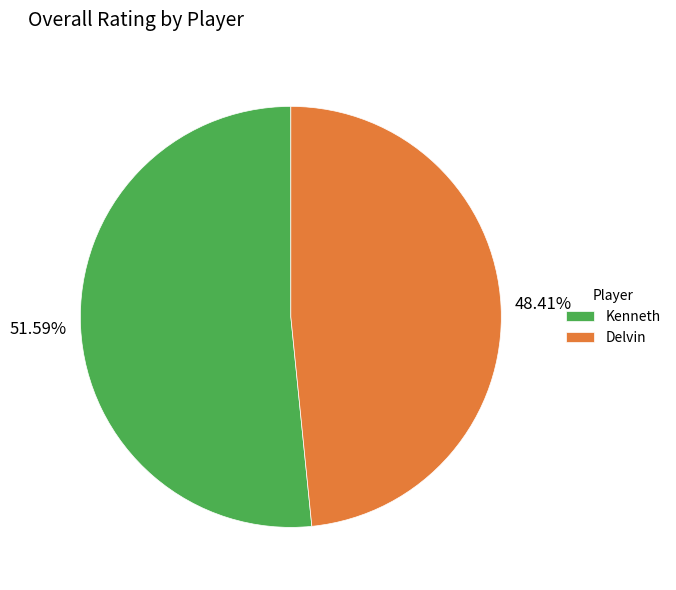

What is the largest slice in the pie chart?

Kenneth